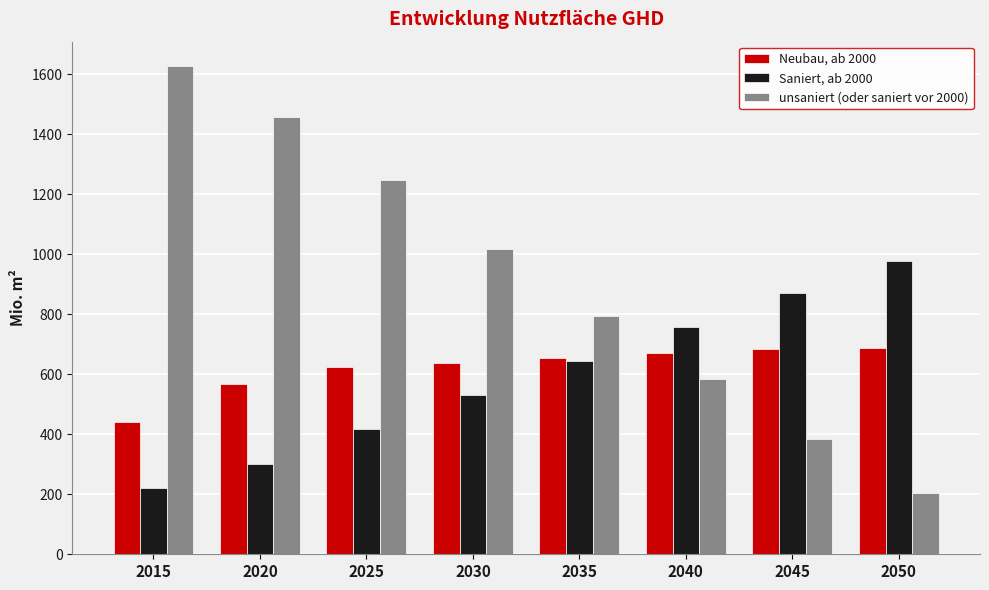

What is the spread (max minus min) of values at 2045?

489